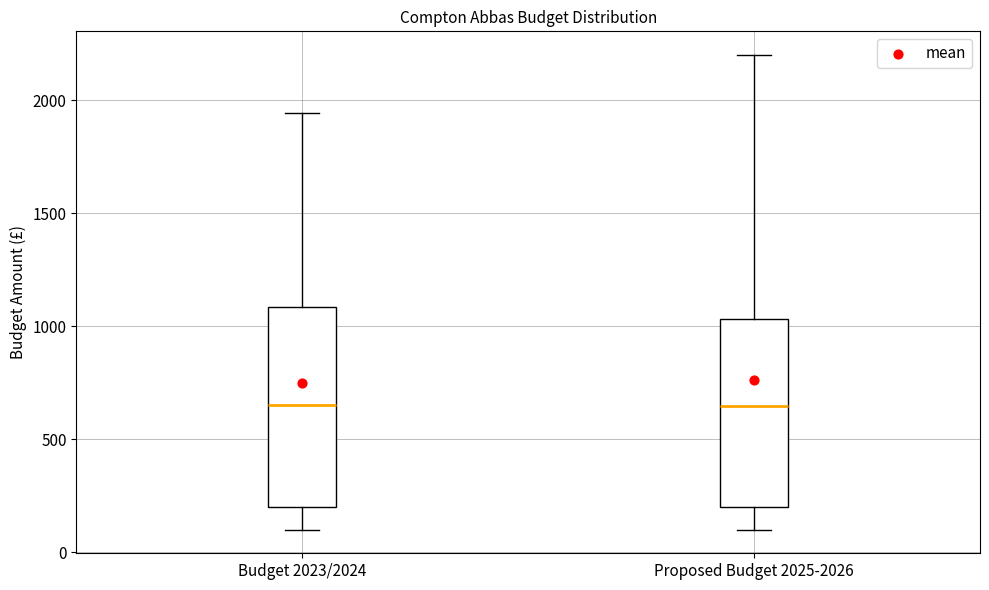

Comparing the boxes themselves (not the whiskers), which one is the tallest?

Budget 2023/2024